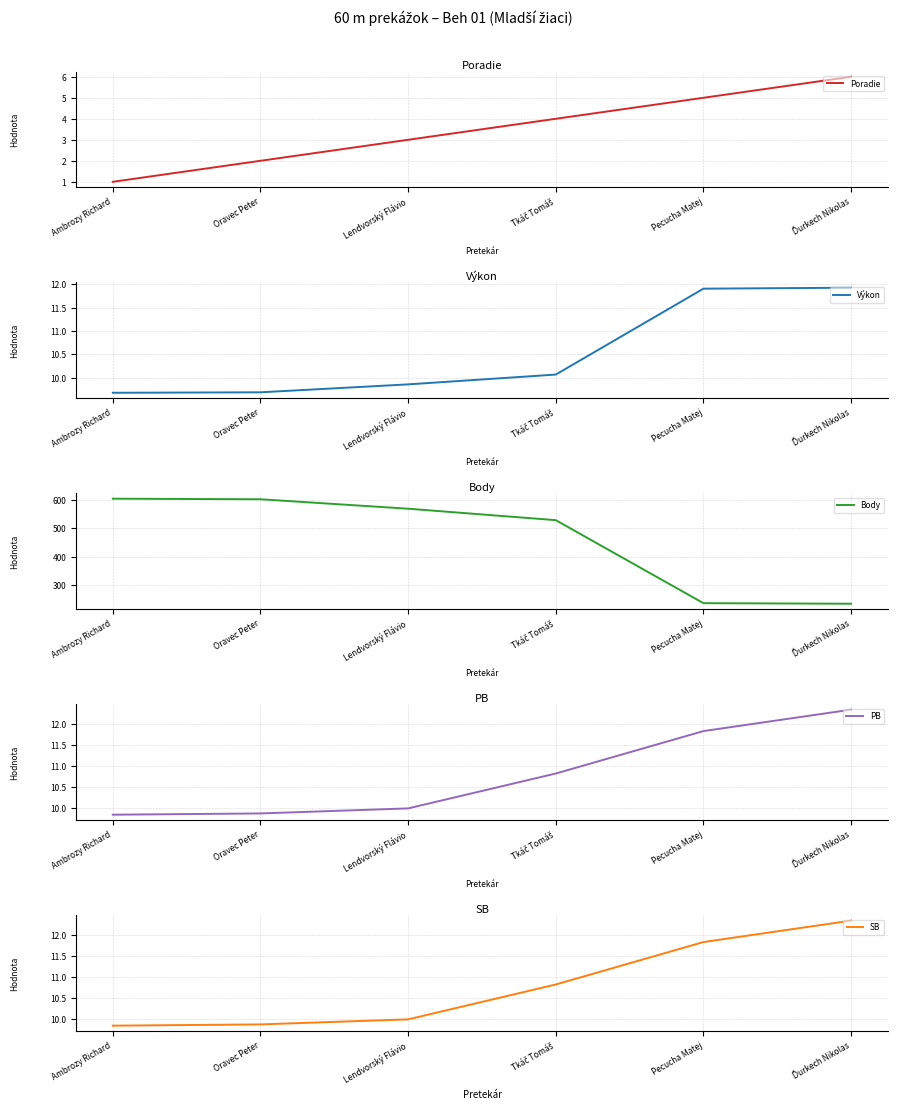

What is the sum of all Poradie values?

21